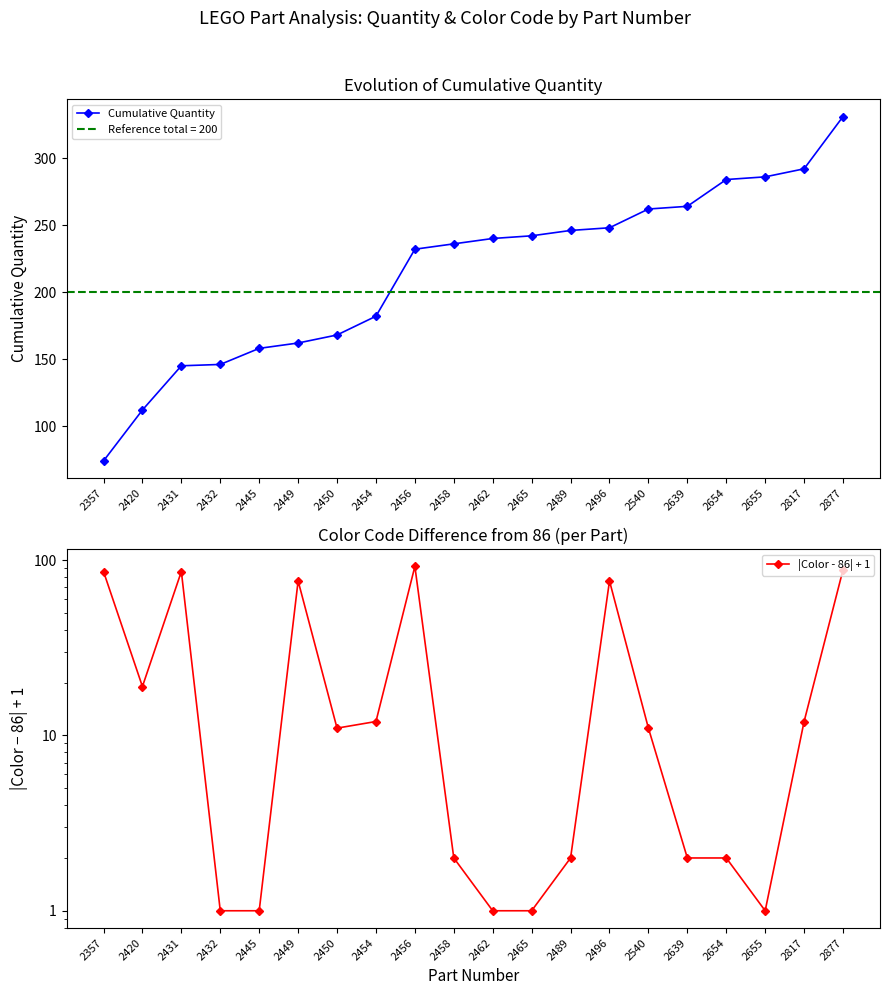

The Cumulative Quantity series shows 162 at 2449. True or false?

True